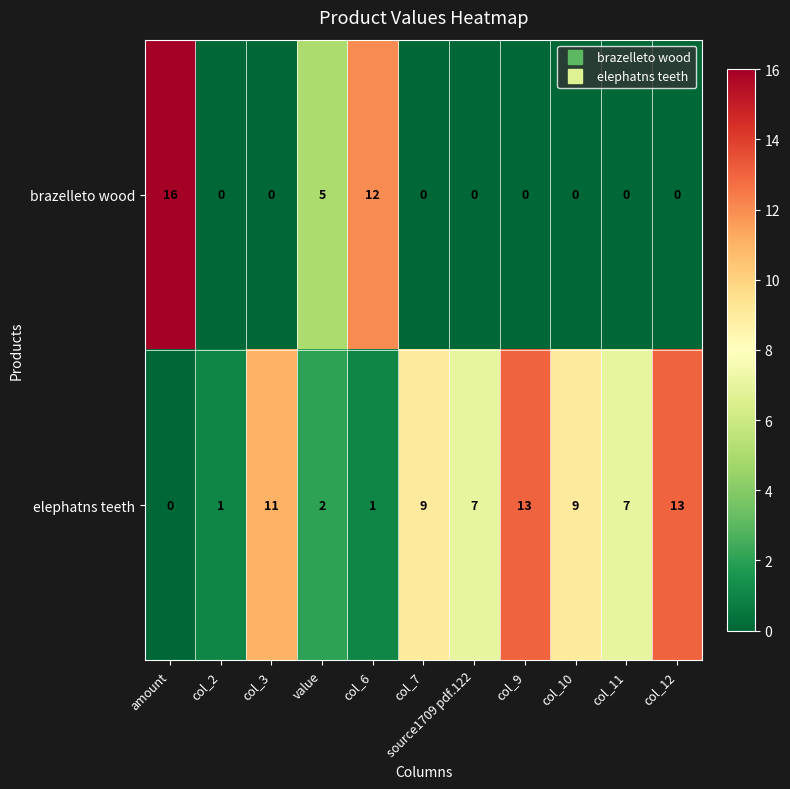

Count the brazelleto wood values in the range 0 to 5.

9